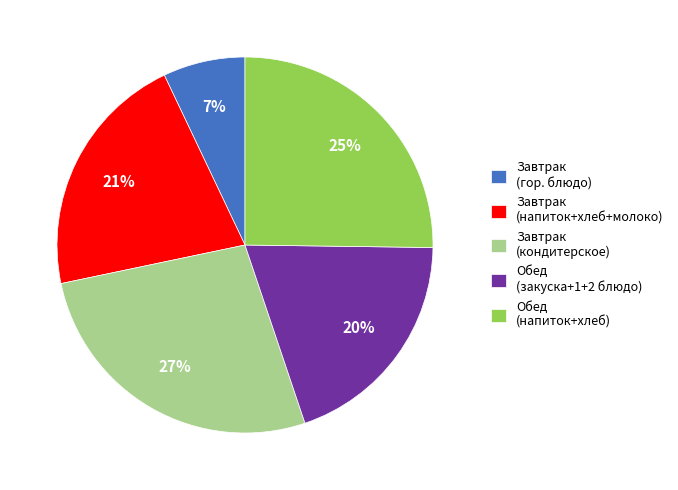

Does any single category account for the majority?

No